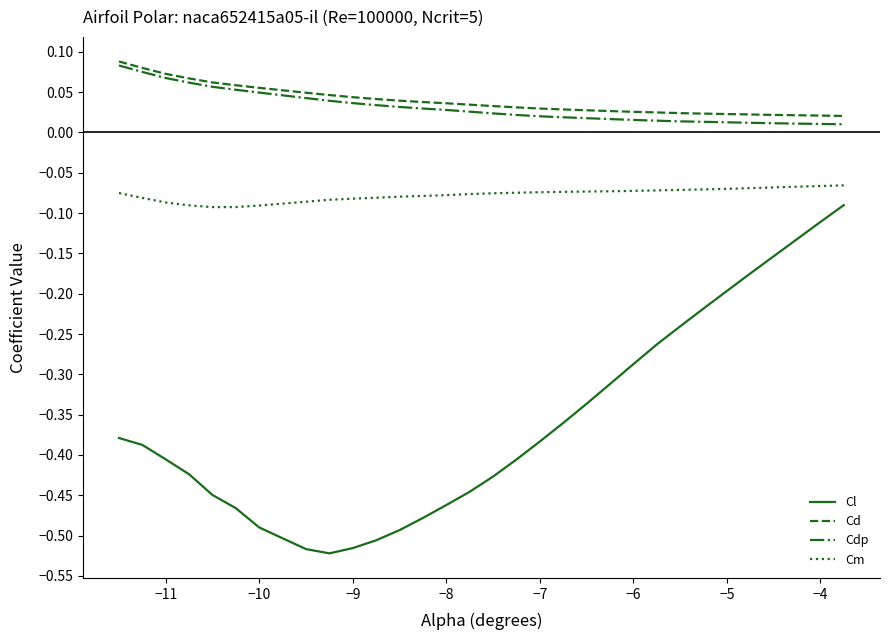

Which series has the largest range (max minus min)?

Cl